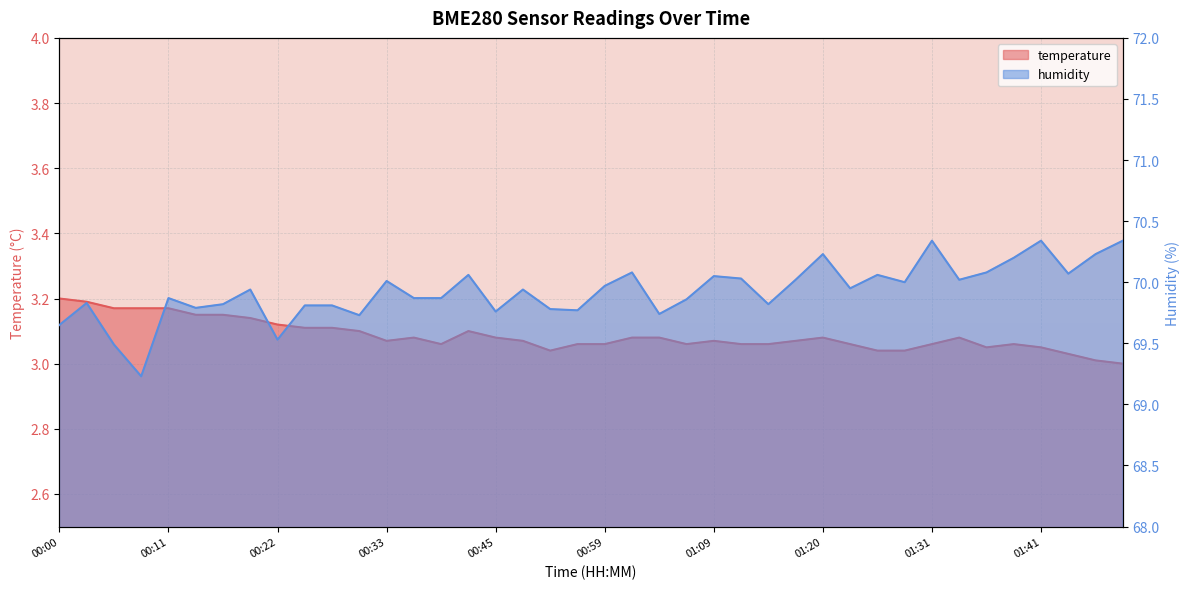

What is the difference between the highest and lowest values at 01:44?

67.0